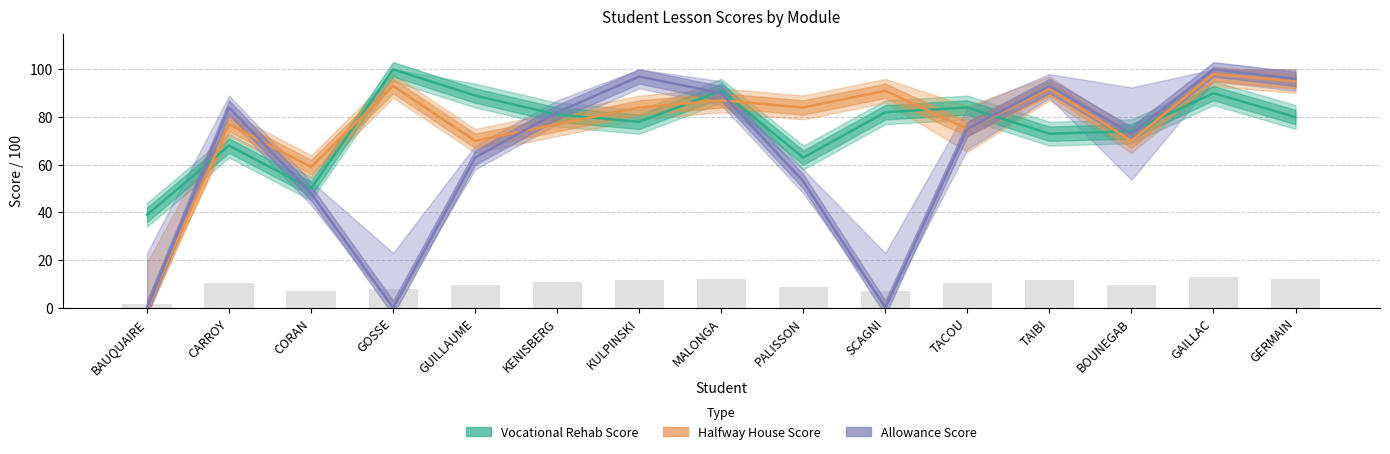

What is the difference between the maximum and minimum values in the Allowance Score series?

100